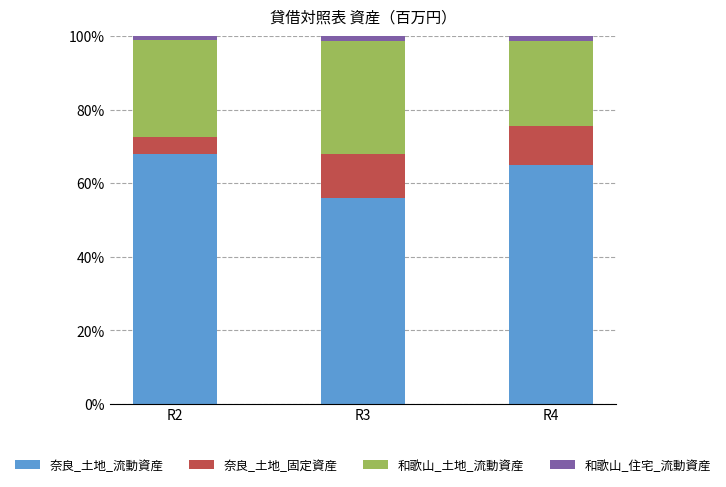

At which label does 奈良_土地_流動資産 reach its peak?

R2